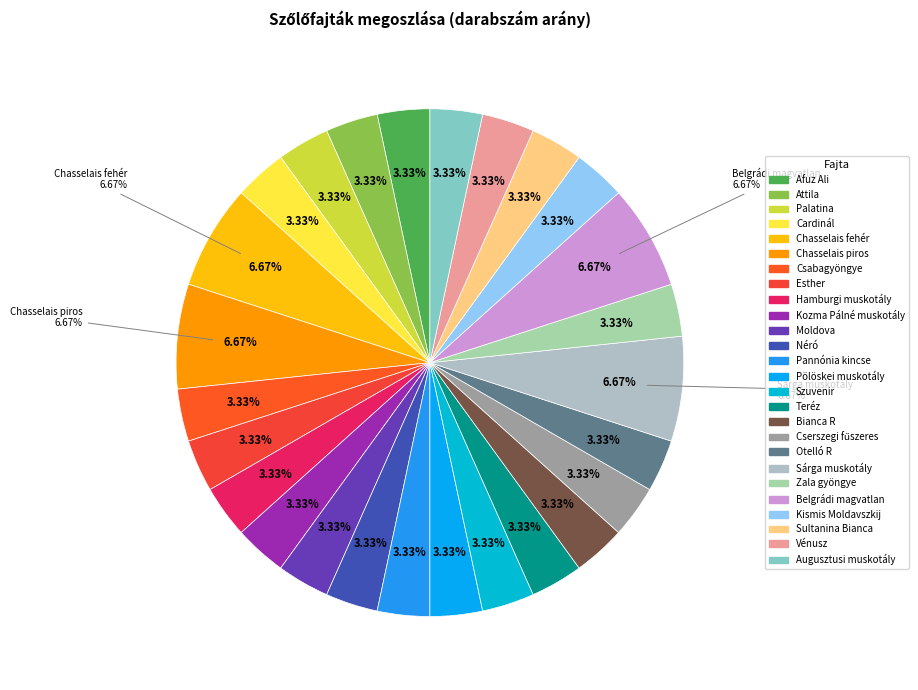

Do Afuz Ali and Csabagyöngye together represent more than half of the pie?

No